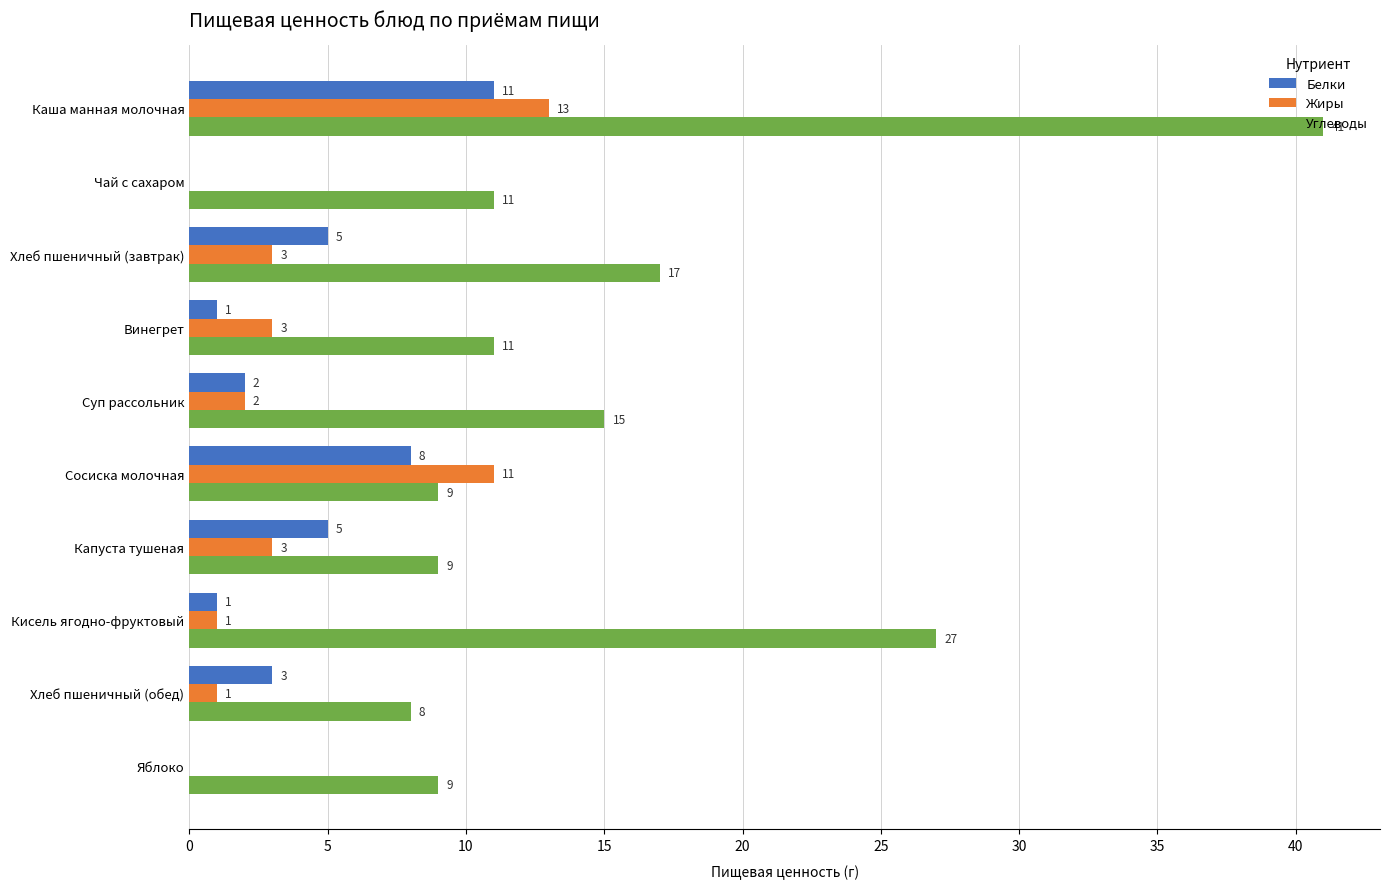

How many categories are shown in the chart?

10